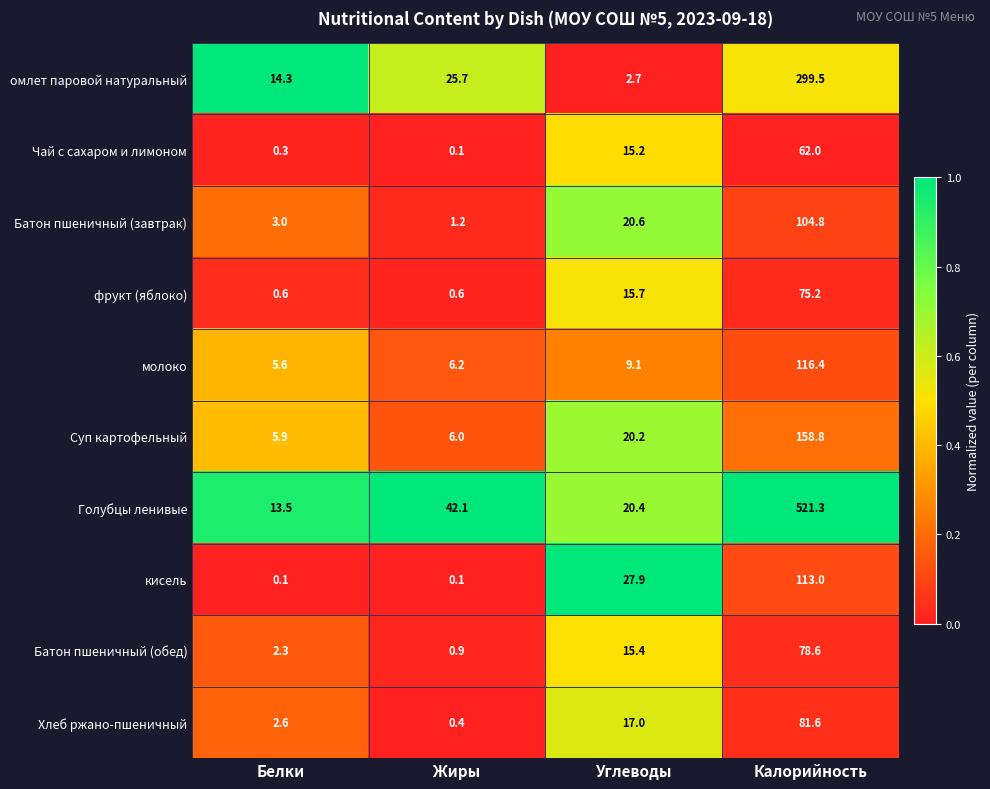

The value of Чай с сахаром и лимоном at Углеводы is 15.2. True or false?

True